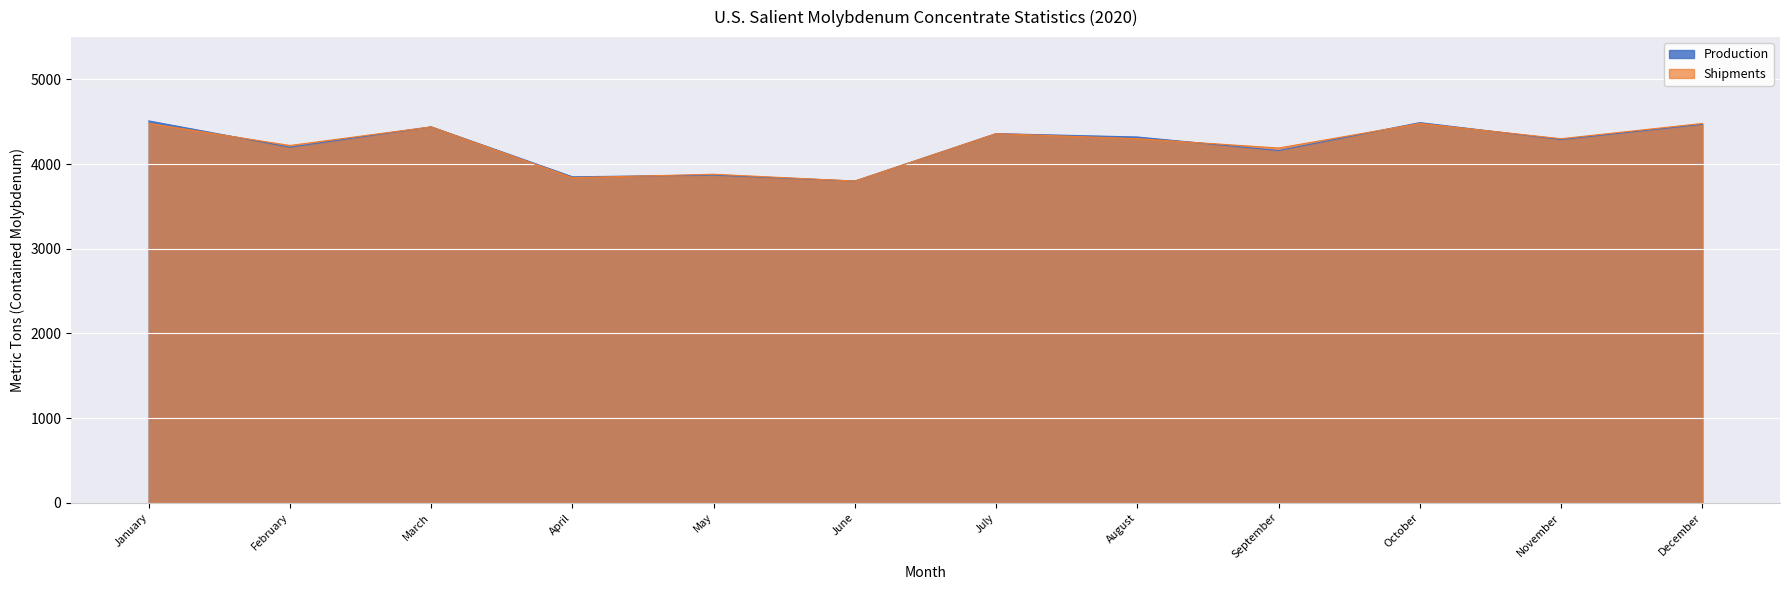

What is the minimum value shown in the chart?

3800